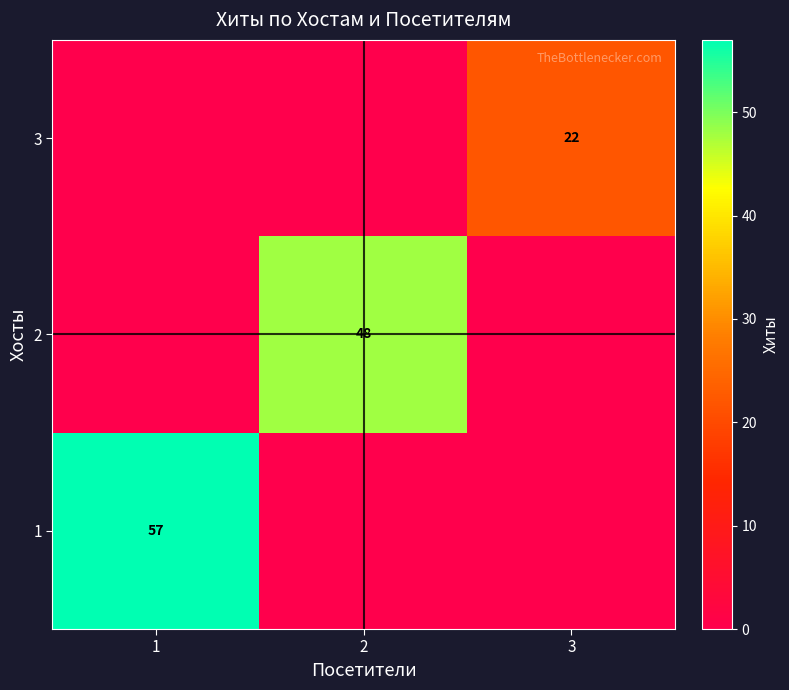

Is the value of 3 at 3 greater than the value of 1 at 1?

No